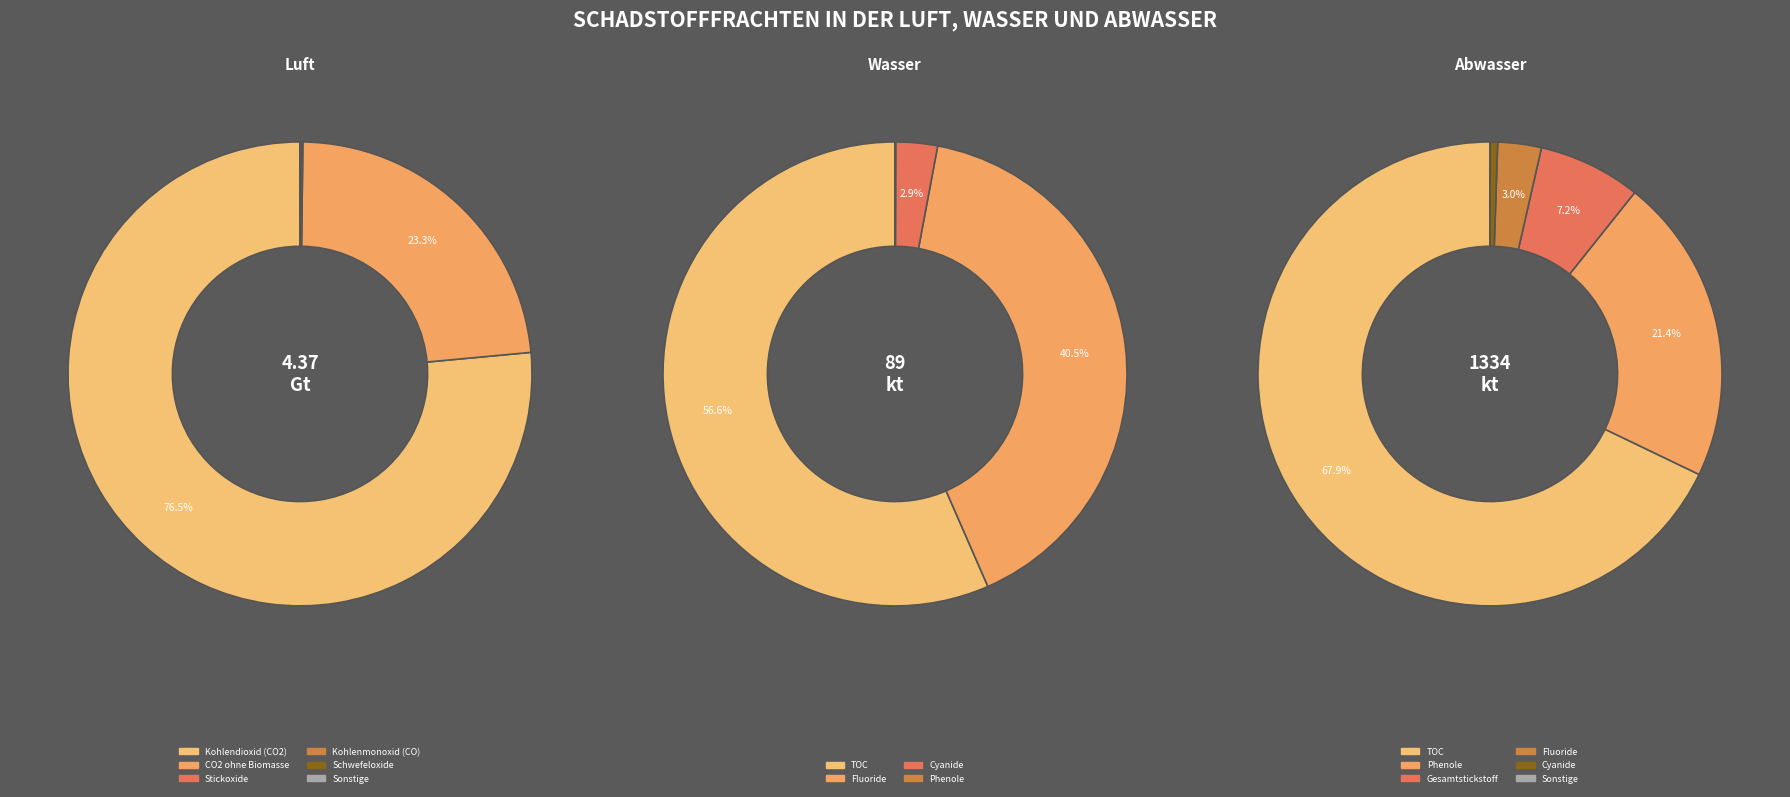

Is Kohlendioxid (CO2) the majority of the pie?

Yes